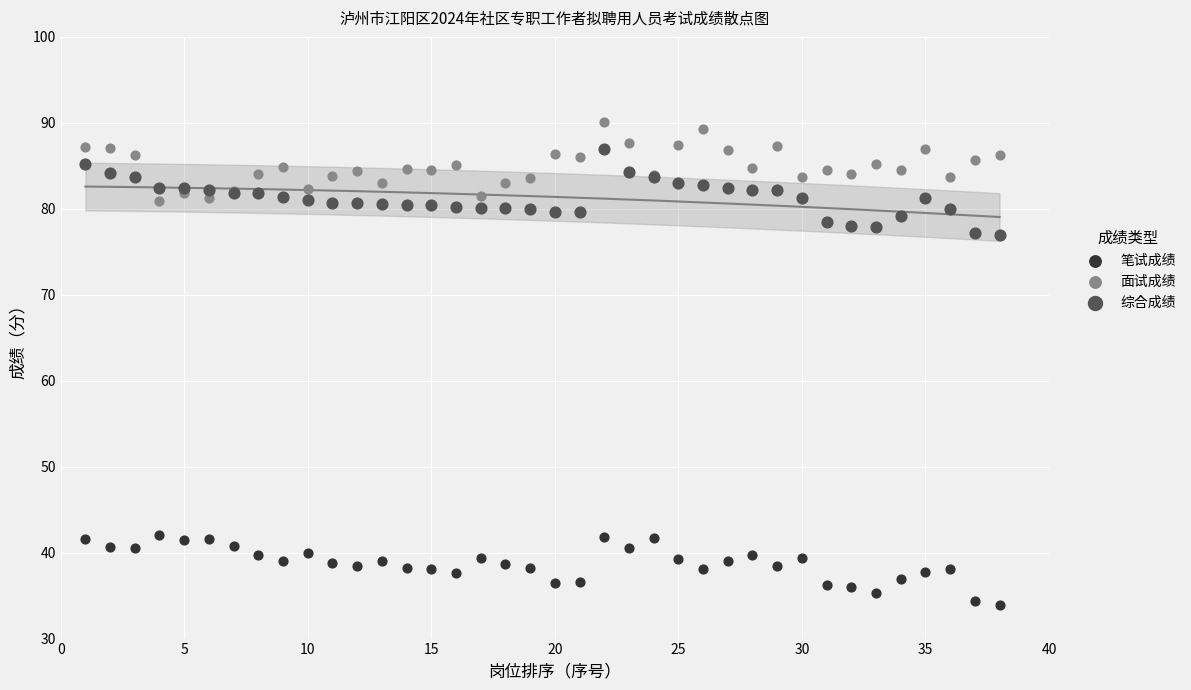

Which series reaches the minimum Y coordinate?

笔试成绩